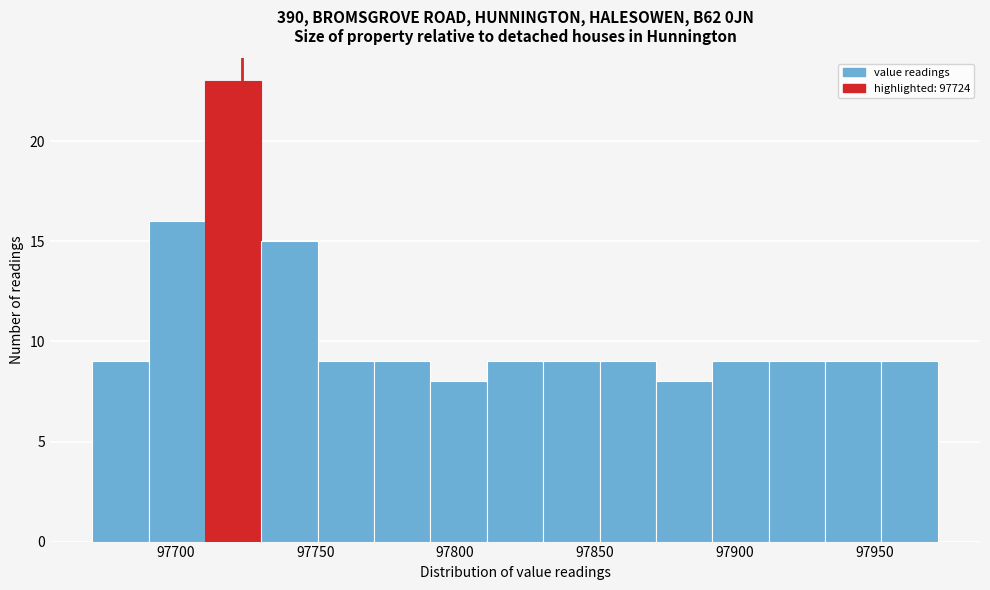

Reading left to right, list every bar in this chart as the range it spans on the x-axis followed by its height. Neither the bar edges nor the heights are printed on the chart, so give them approximately, as read against the axes.

97670 to 97690: 9
97690 to 97710: 16
97710 to 97730: 23
97730 to 97750: 15
97750 to 97770: 9
97770 to 97790: 9
97790 to 97810: 8
97810 to 97830: 9
97830 to 97850: 9
97850 to 97870: 9
97870 to 97890: 8
97890 to 97910: 9
97910 to 97930: 9
97930 to 97950: 9
97950 to 97975: 9